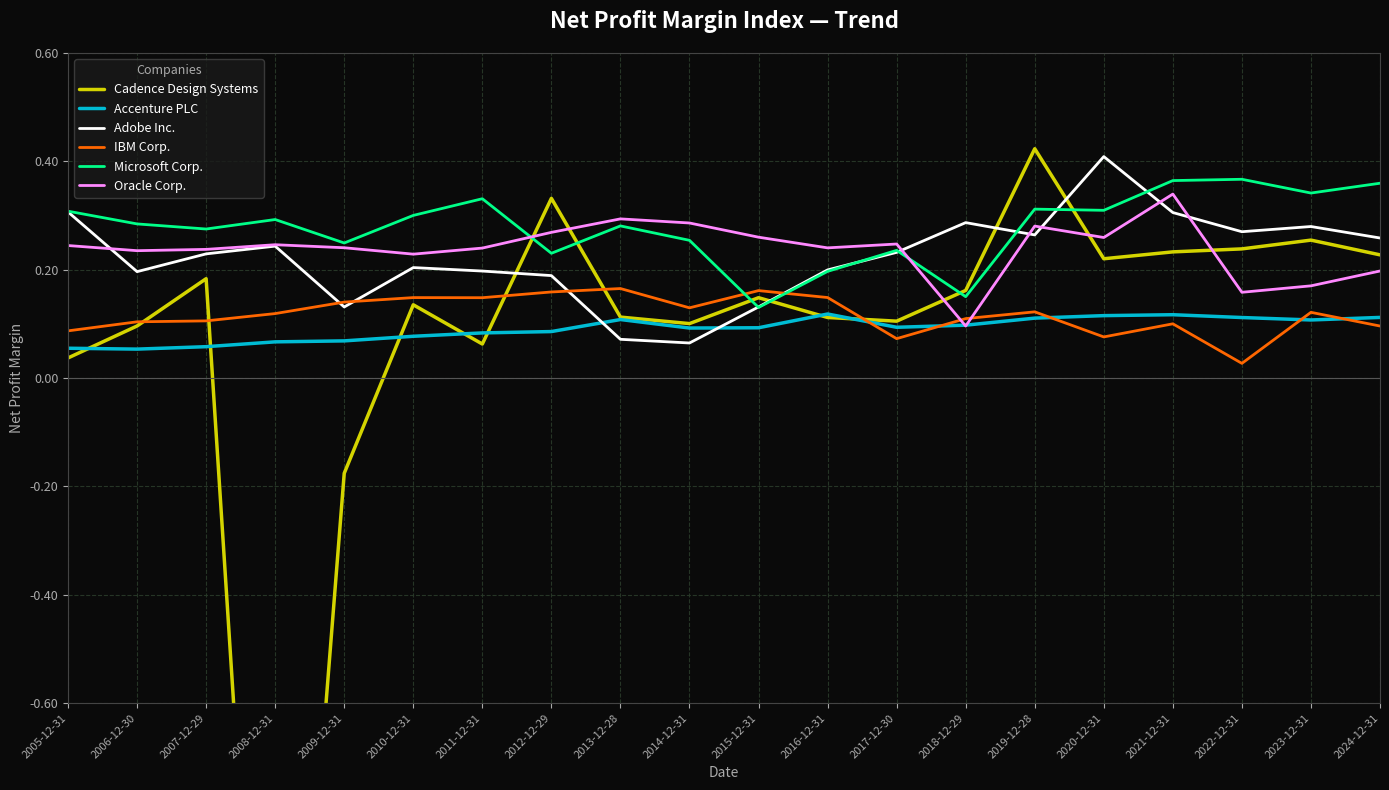

How many times do IBM Corp. and Oracle Corp. cross each other?

2